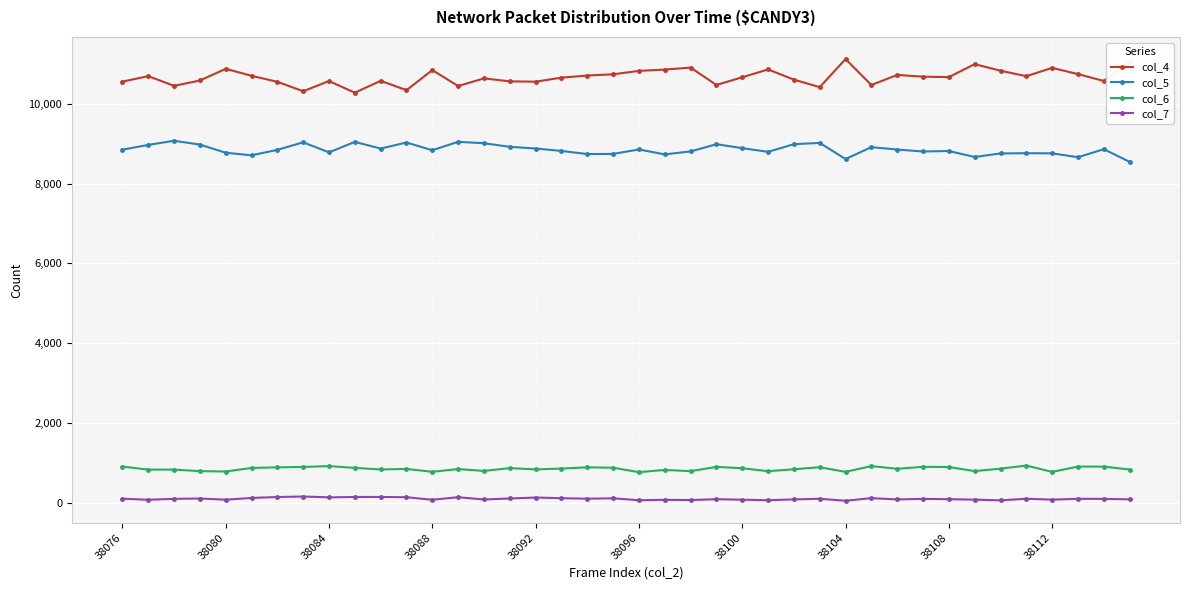

Which series has the largest range (max minus min)?

col_4